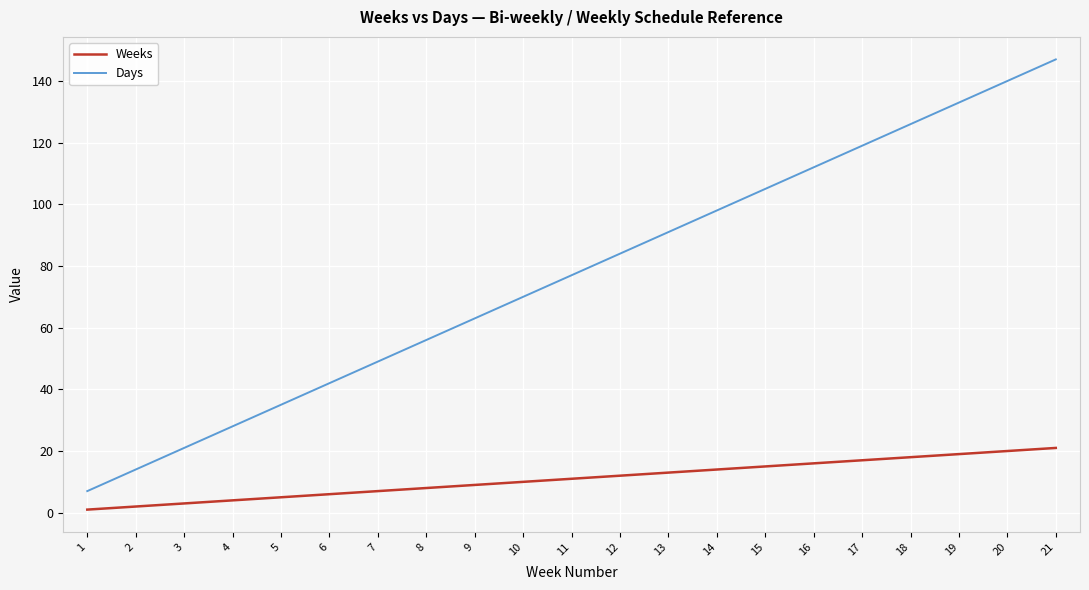

True or false: Weeks and Days intersect in this chart.

False